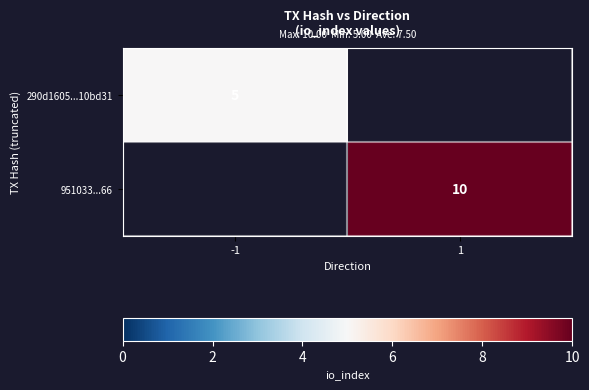

Is the value of 951033...66 at 1 greater than the value of 290d1605...10bd31 at -1?

Yes